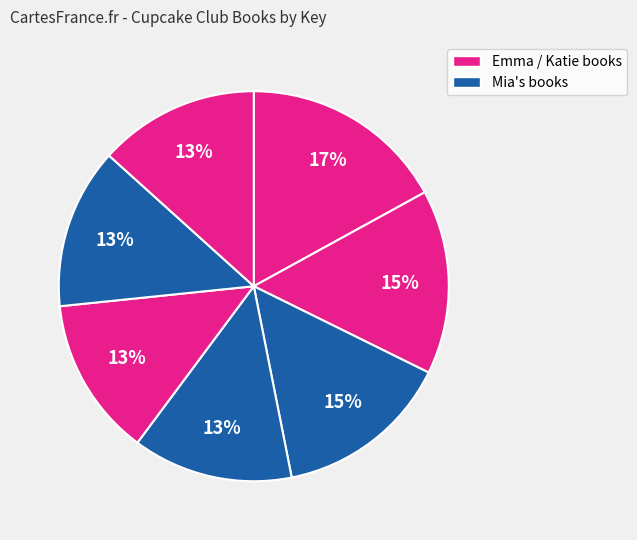

How many slices are in this pie chart?

7